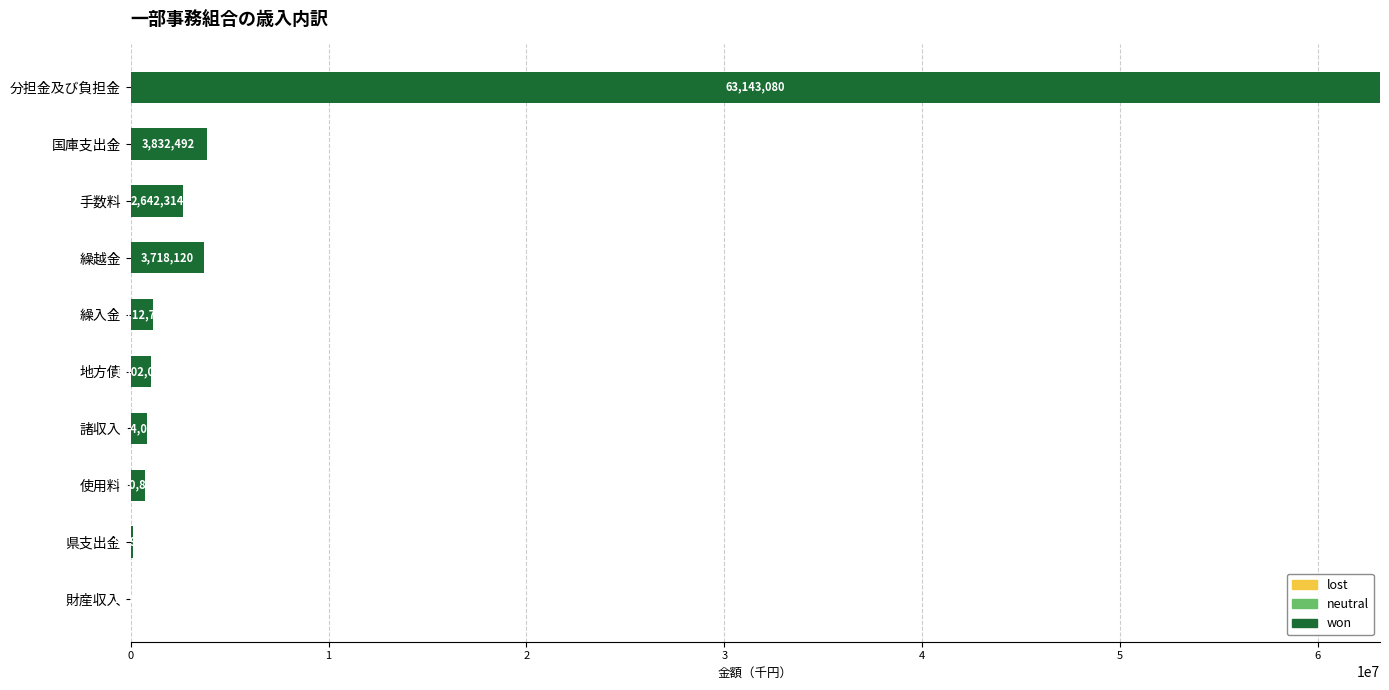

Where is the data nearest to the value 31580367?

国庫支出金